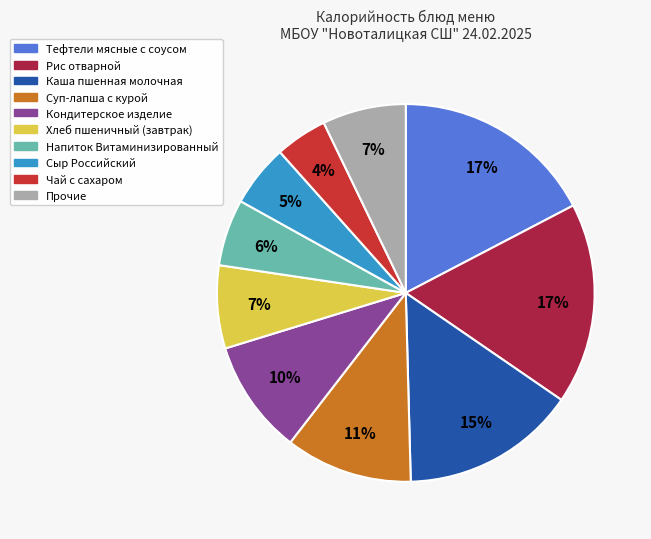

What is the ratio of the value at Сыр Российский to the value at Рис отварной?

0.3